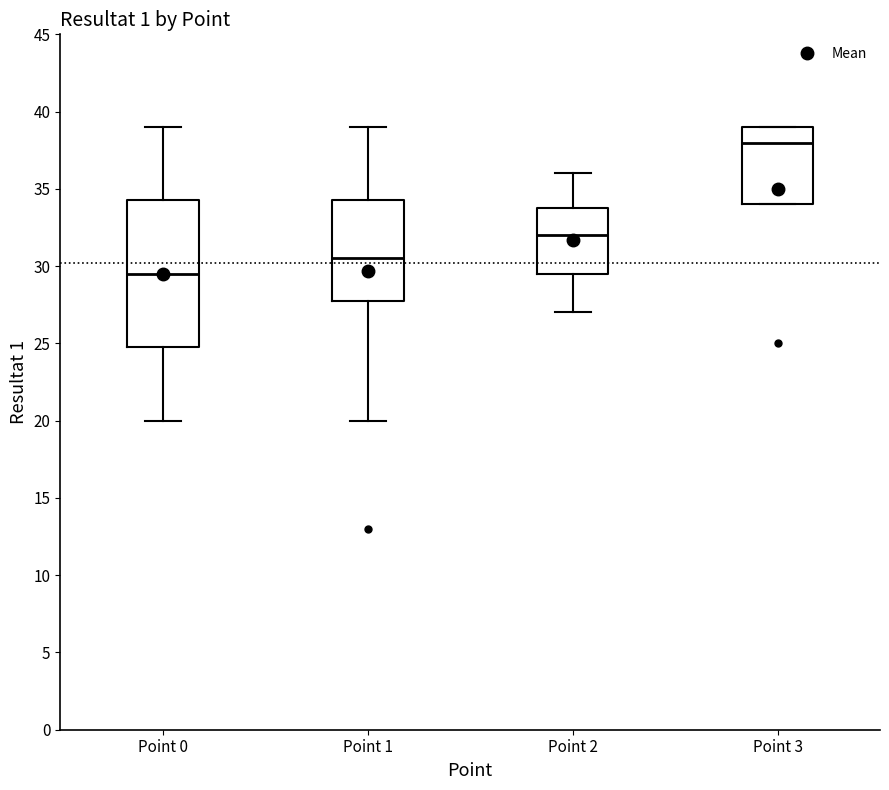

Reading left to right, transcribe this box plot: for each box, give where its median line is, the range the box spans, and where its two whiskers end, as read against the y-axis. The values are not printed on the chart, so give them approximately, as read against the axis.

Point 0: median 29.5, box 25.0 to 34.5, whiskers 20.0 to 39.0
Point 1: median 30.5, box 28.0 to 34.5, whiskers 20.0 to 39.0
Point 2: median 32.0, box 29.5 to 34.0, whiskers 27.0 to 36.0
Point 3: median 38.0, box 34.0 to 39.0, whiskers 34.0 to 39.0